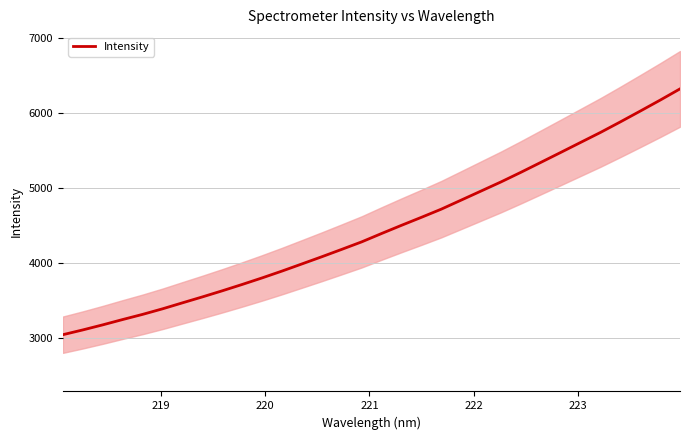

What is the minimum value for Intensity?

3037.9